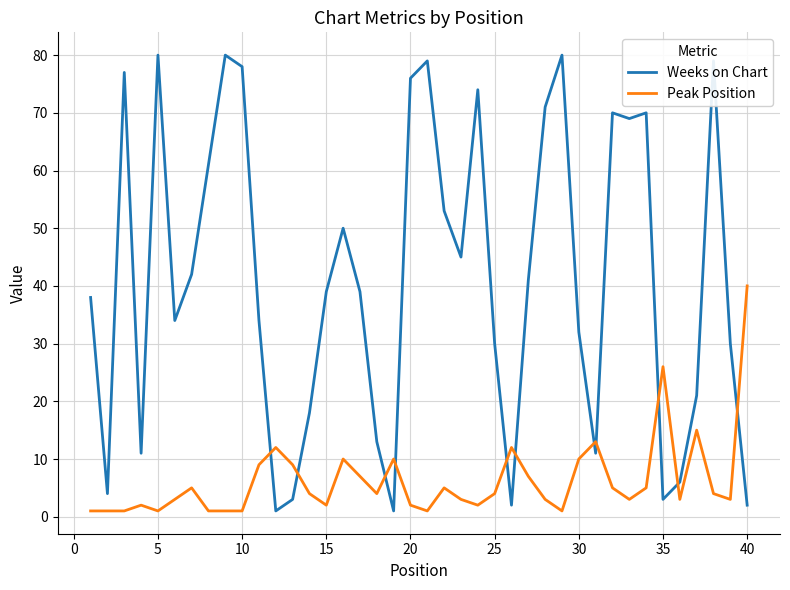

What is the maximum value shown in the chart?

80